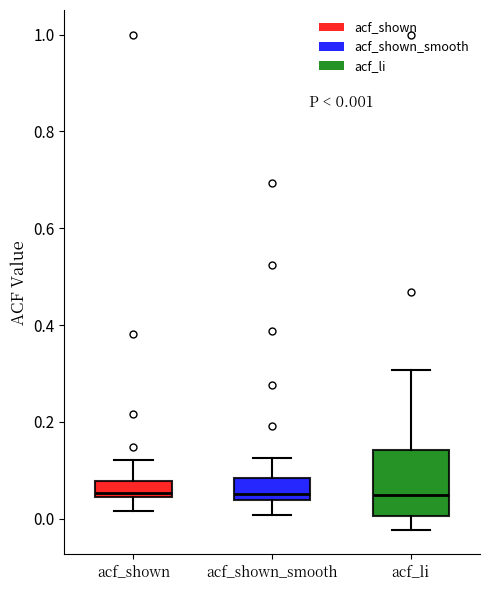

Comparing the boxes themselves (not the whiskers), which one is the tallest?

acf_li